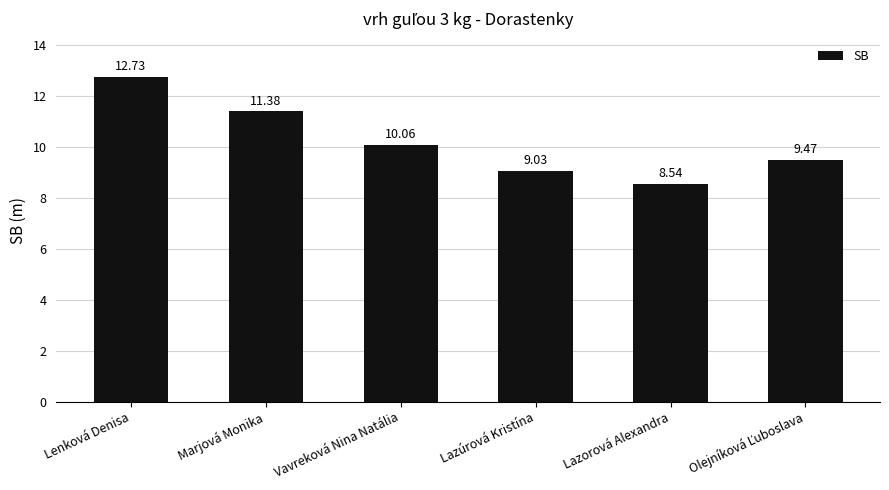

Count the number of categories in the chart.

6